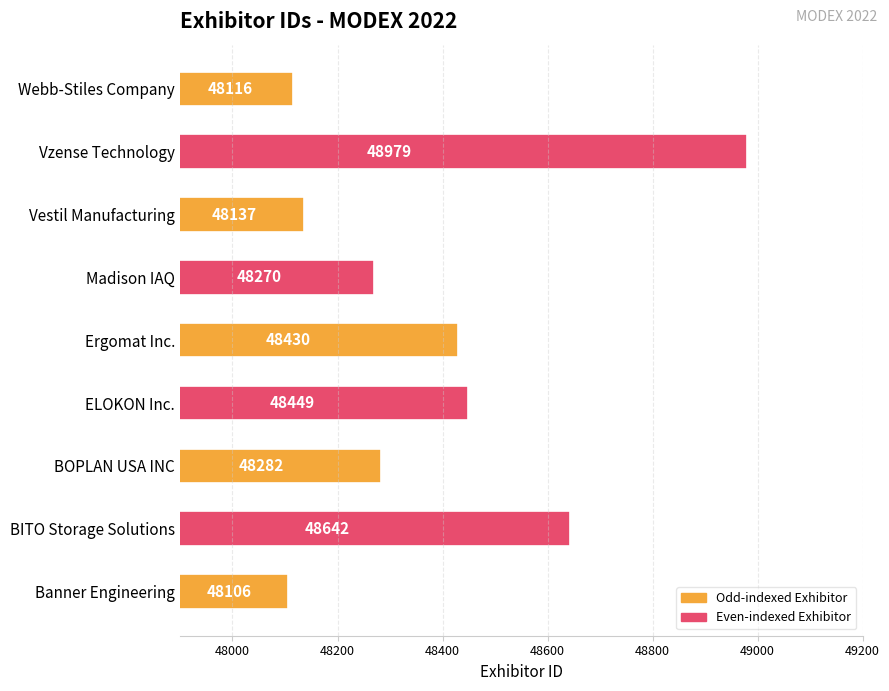

What is the maximum value shown in the chart?

48979